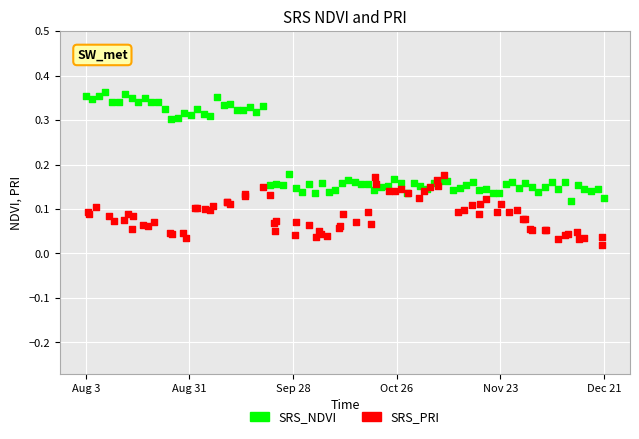

Which series reaches the minimum Y coordinate?

SRS_PRI